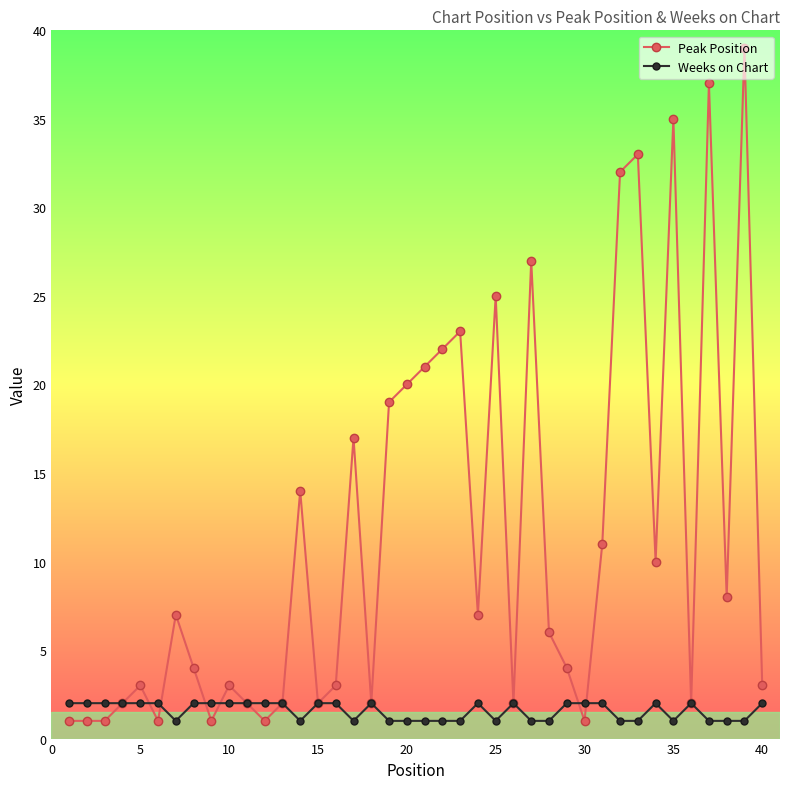

Which series has the widest spread of values?

Peak Position